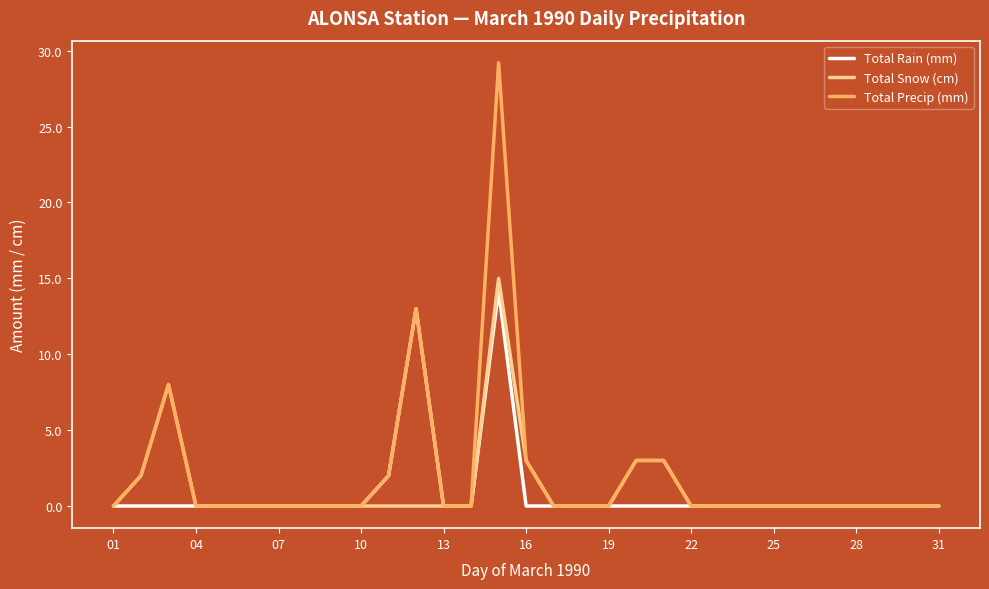

What is the maximum value shown in the chart?

29.2